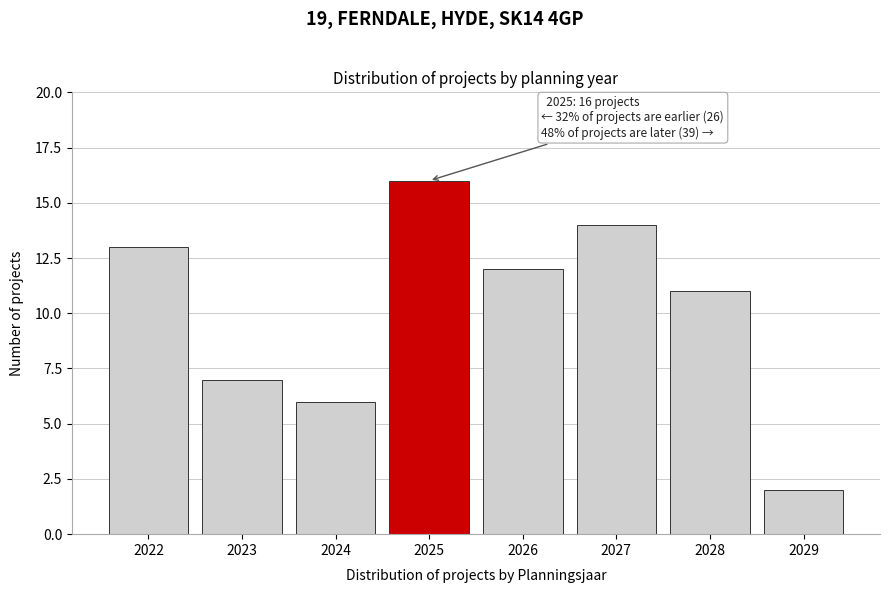

Reading left to right, transcribe all the data shown in this chart.

13	7	6	16	12	14	11	2